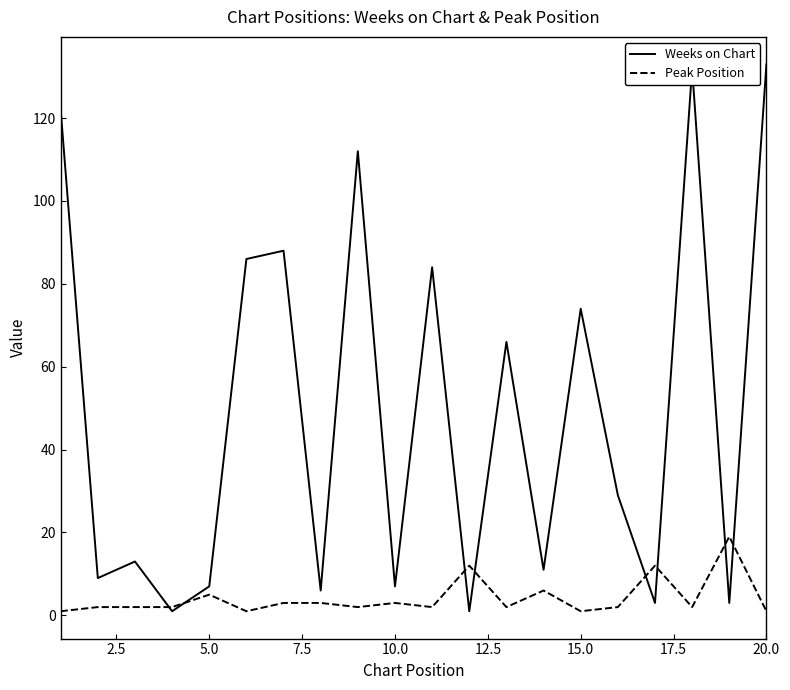

Rank the series by their average value, from highest to lowest.

Weeks on Chart, Peak Position